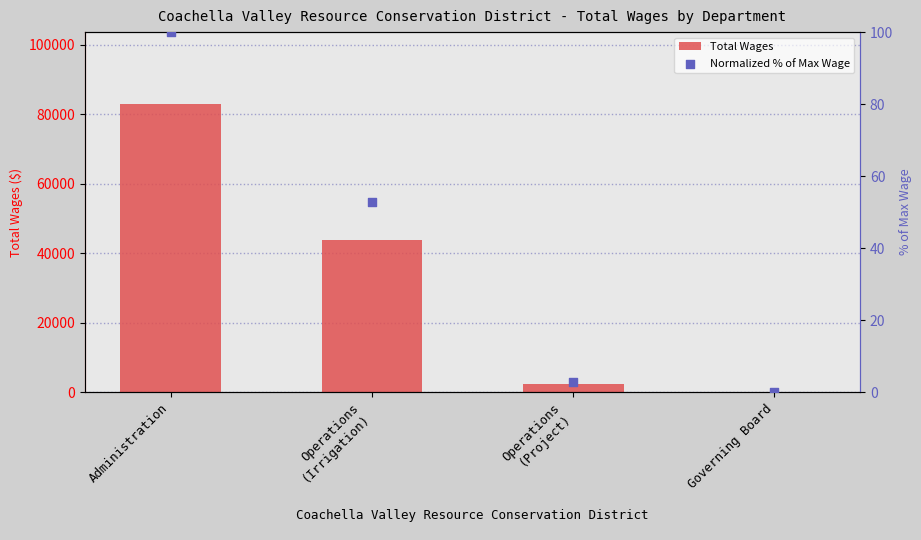

At which category is the sum across all series the highest?

Administration